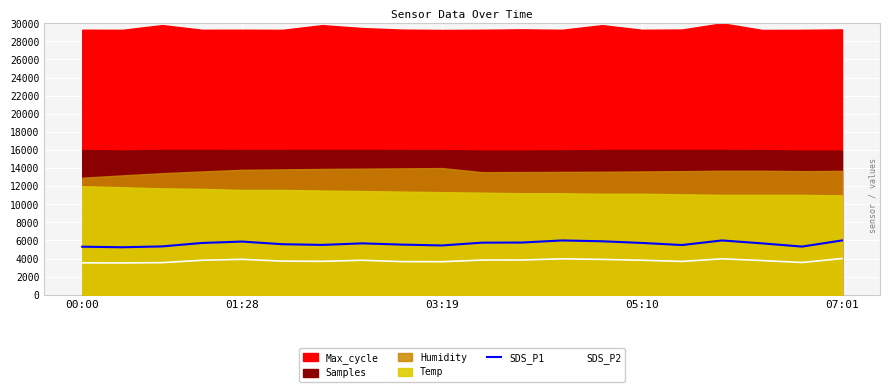

Which series has the widest spread of values?

SDS_P1